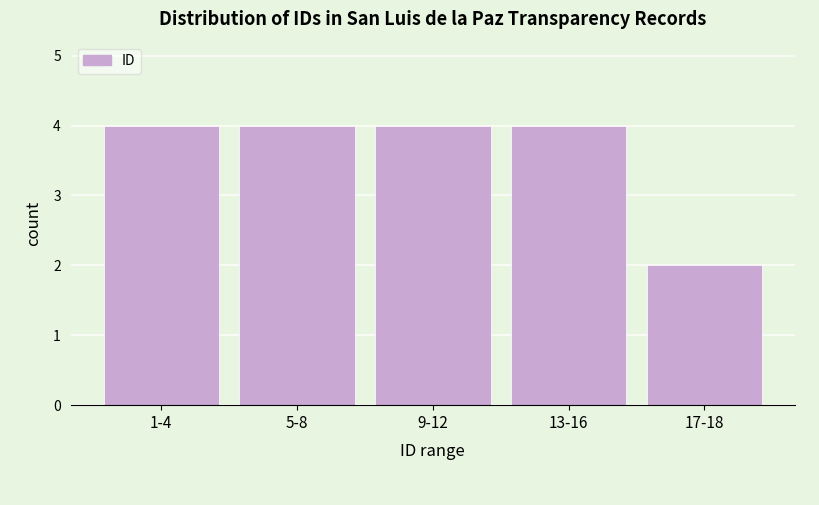

Reading right to left, transcribe all the data shown in this chart.

17-18=2	13-16=4	9-12=4	5-8=4	1-4=4